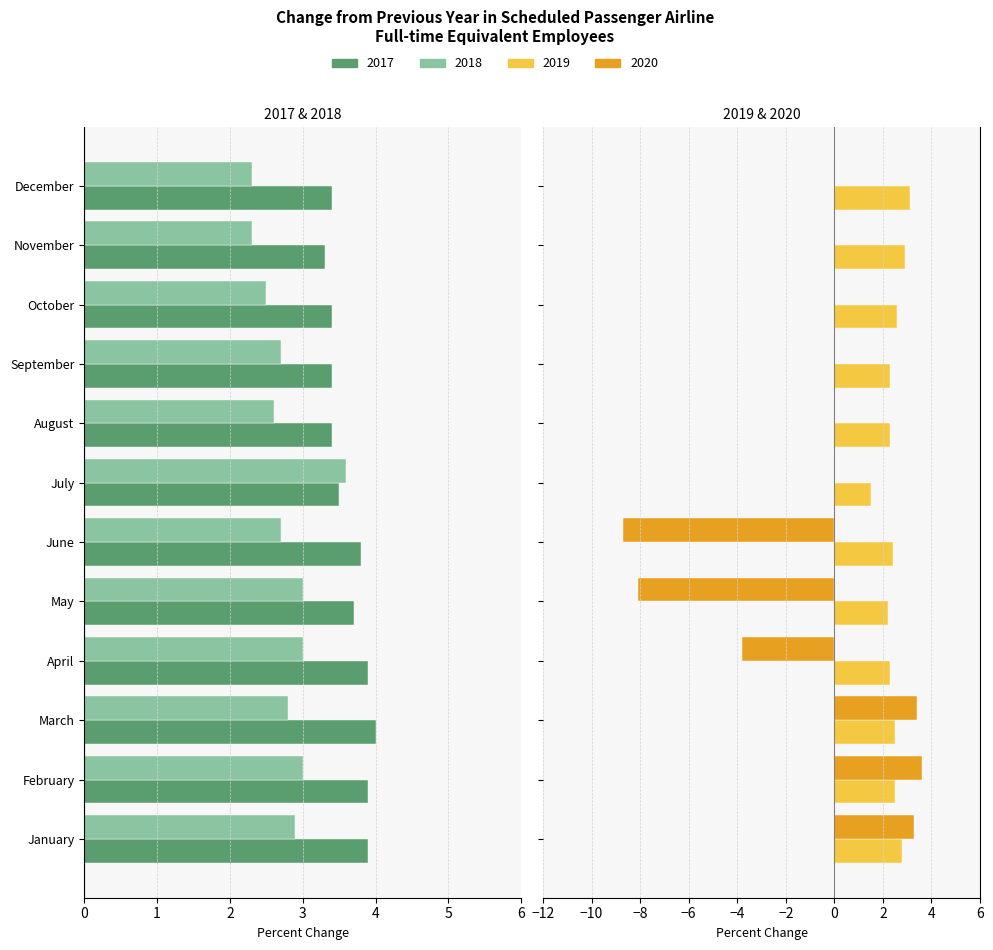

True or false: 2017 has a value of -3.9 at April.

True